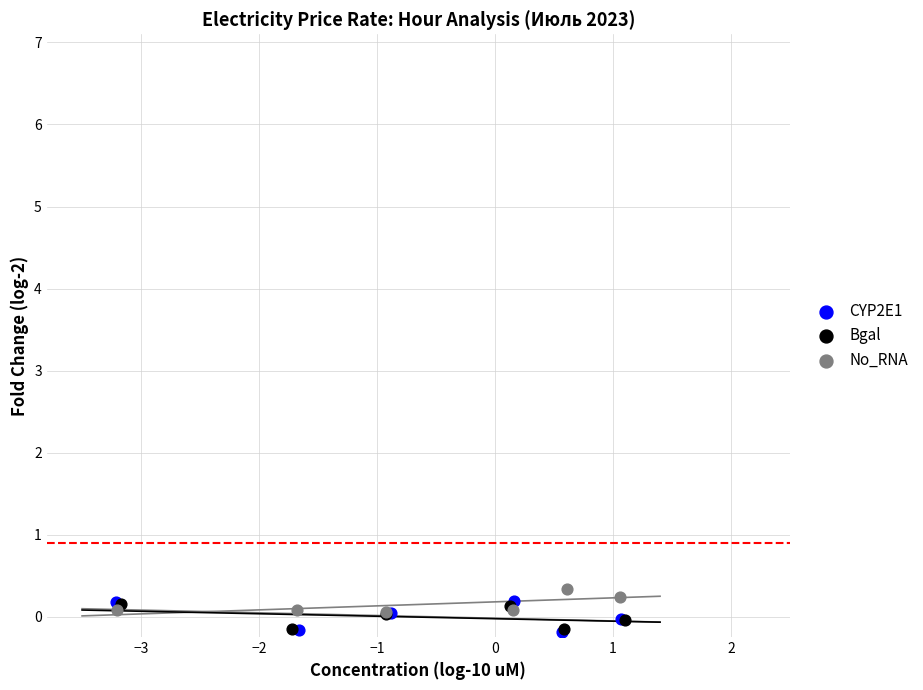

Which series contains the highest Y value?

No_RNA